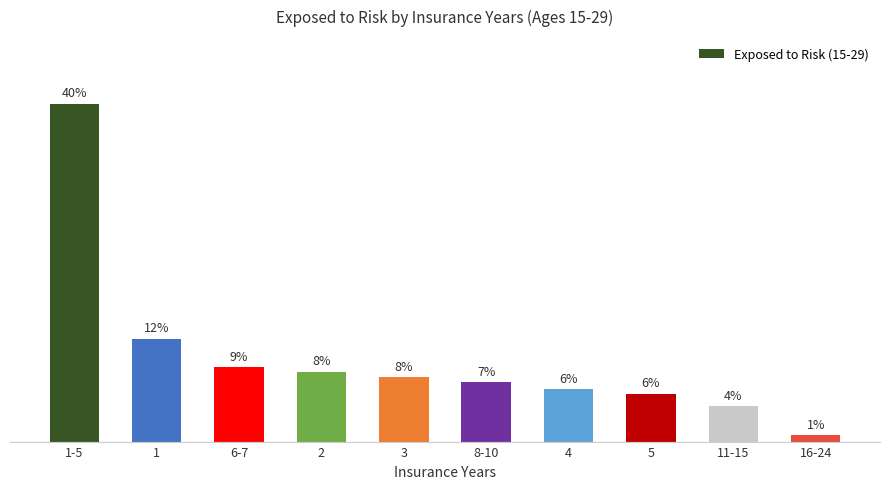

Which label corresponds to the smallest value in the chart?

16-24